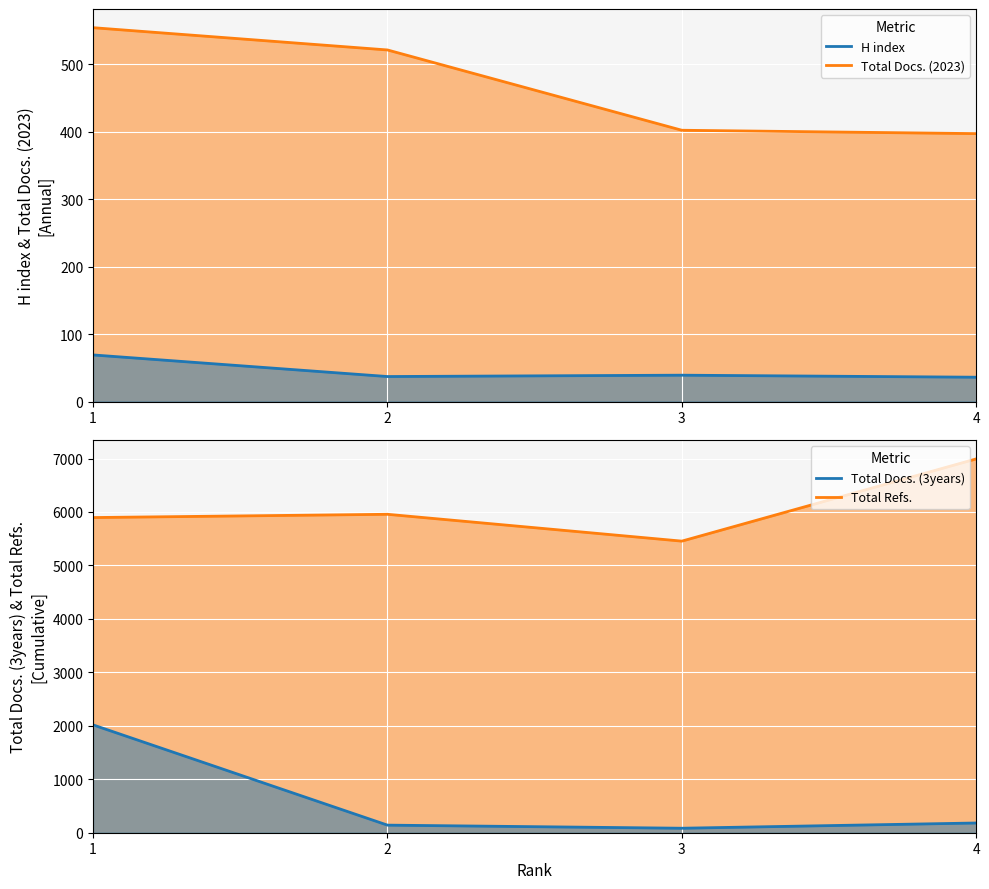

What is the difference between the maximum and minimum values in the H index series?

33